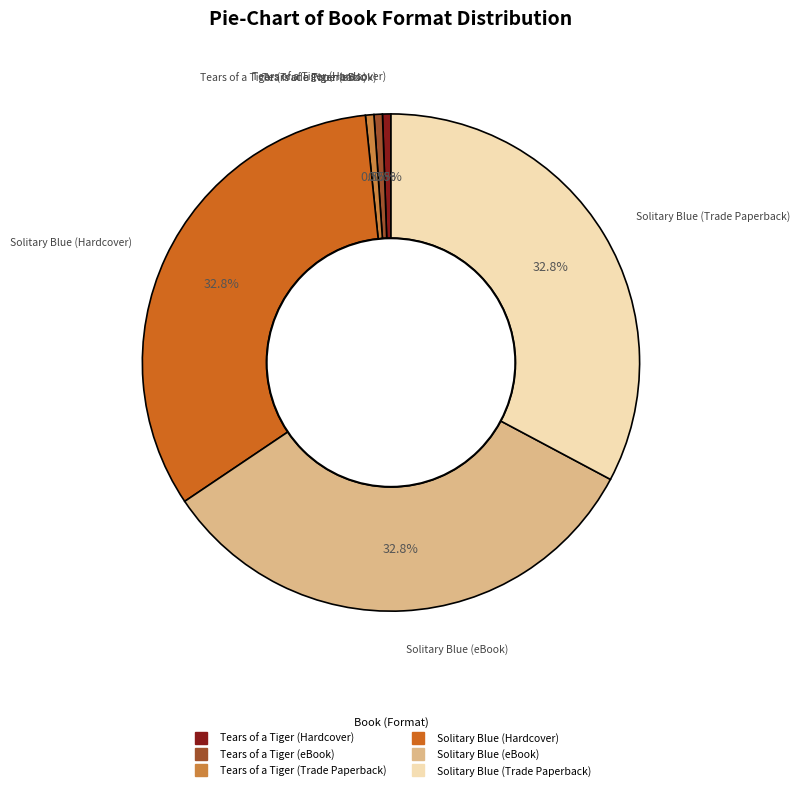

Does any single category account for the majority?

No